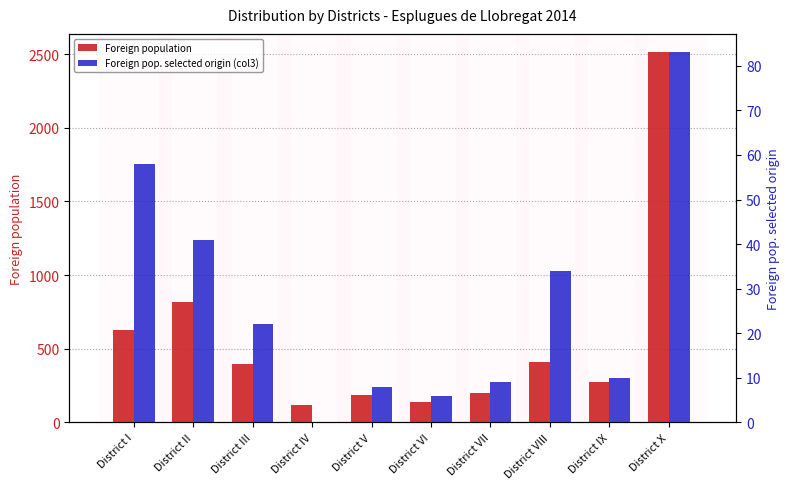

How many groups of bars are there?

10